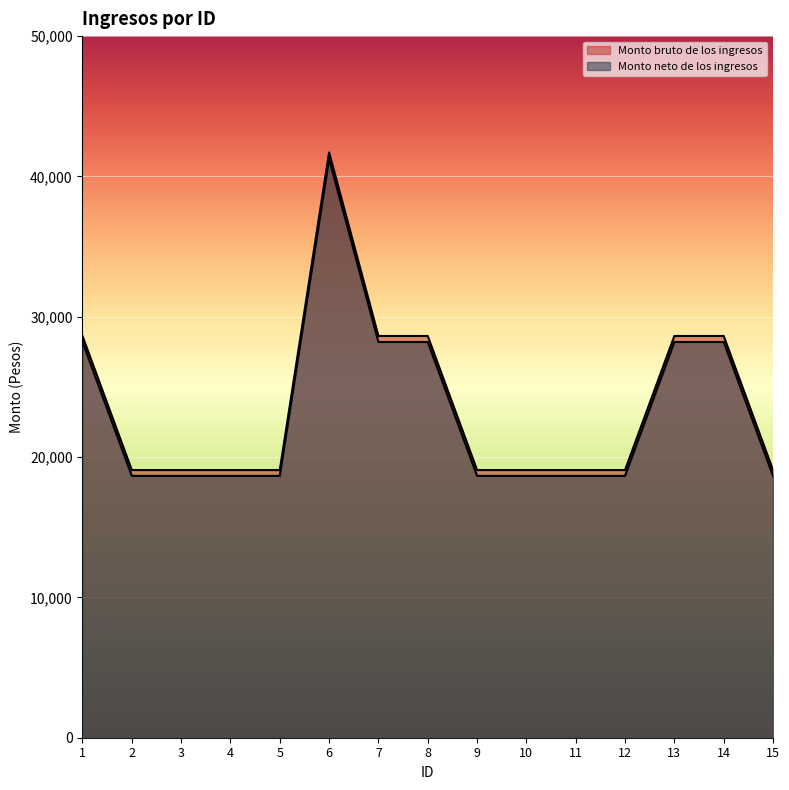

Rank the series by their average value, from lowest to highest.

Monto neto de los ingresos, Monto bruto de los ingresos